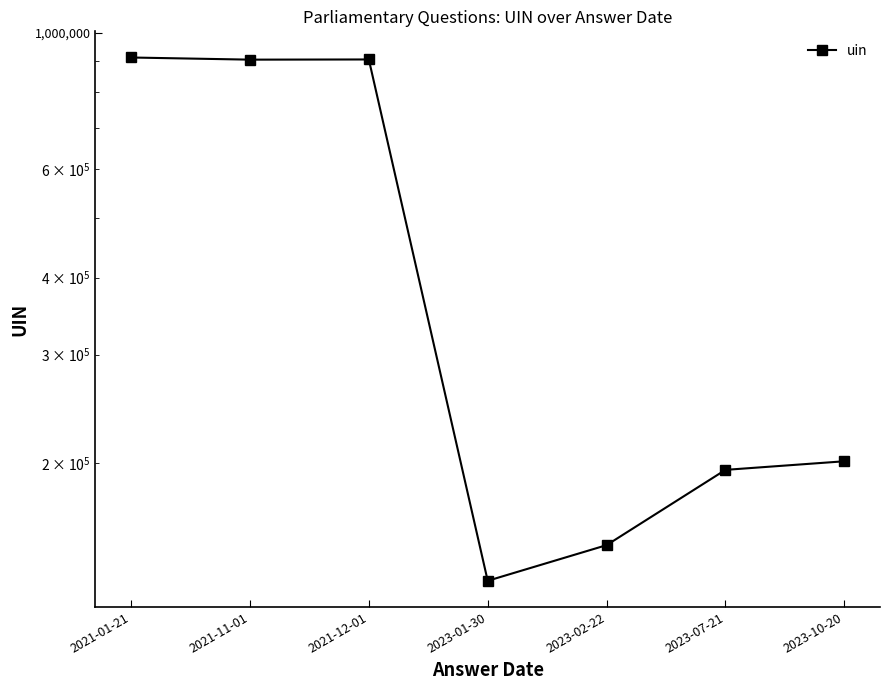

Count the number of data series in this chart.

1